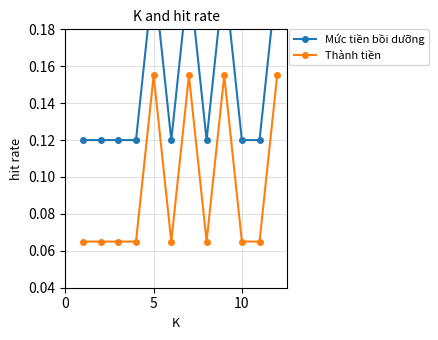

True or false: Thành tiền and Mức tiền bồi dưỡng intersect in this chart.

False